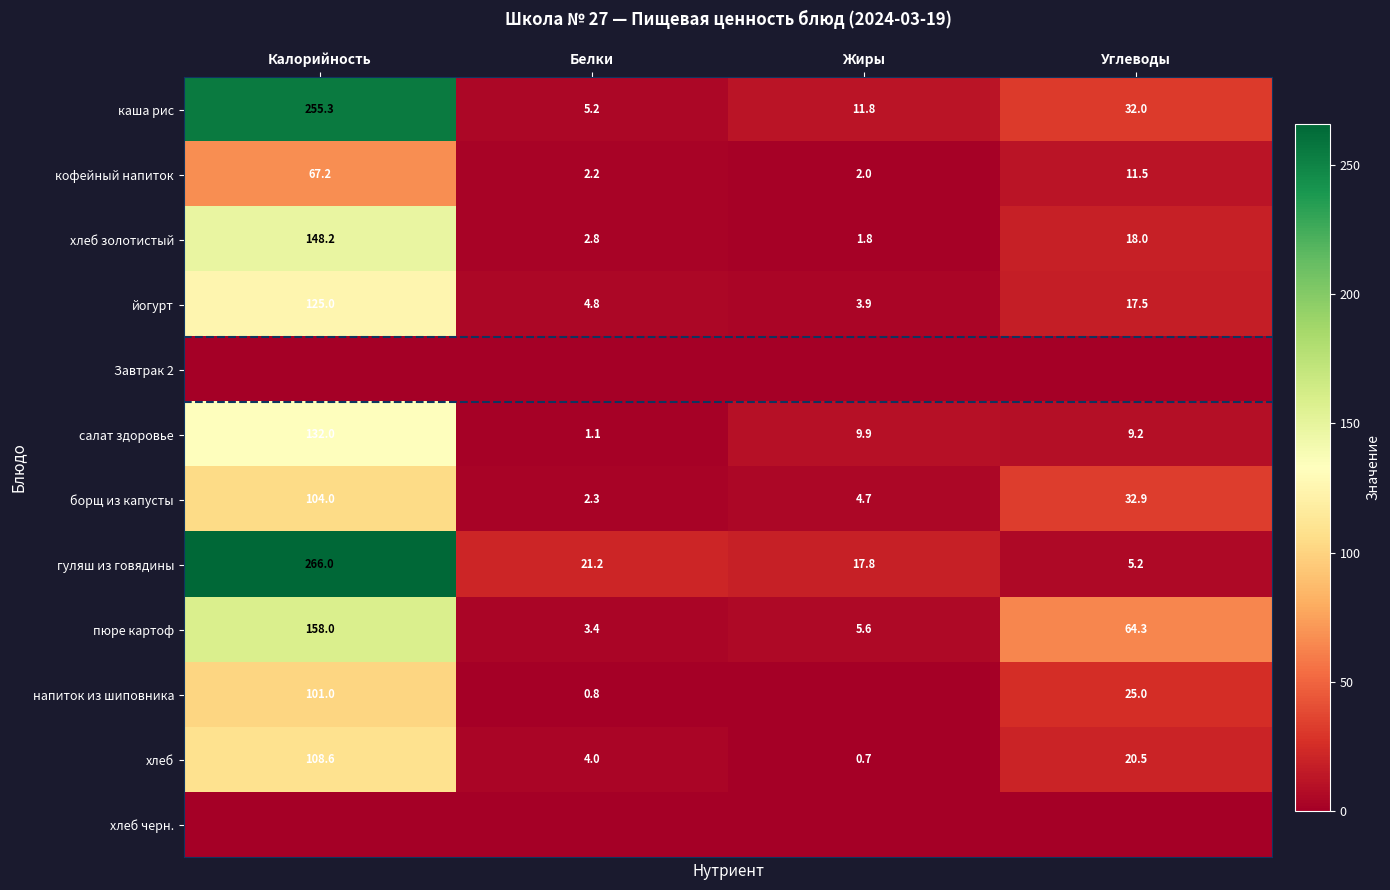

What is the difference between the highest and lowest values at Жиры?

17.8